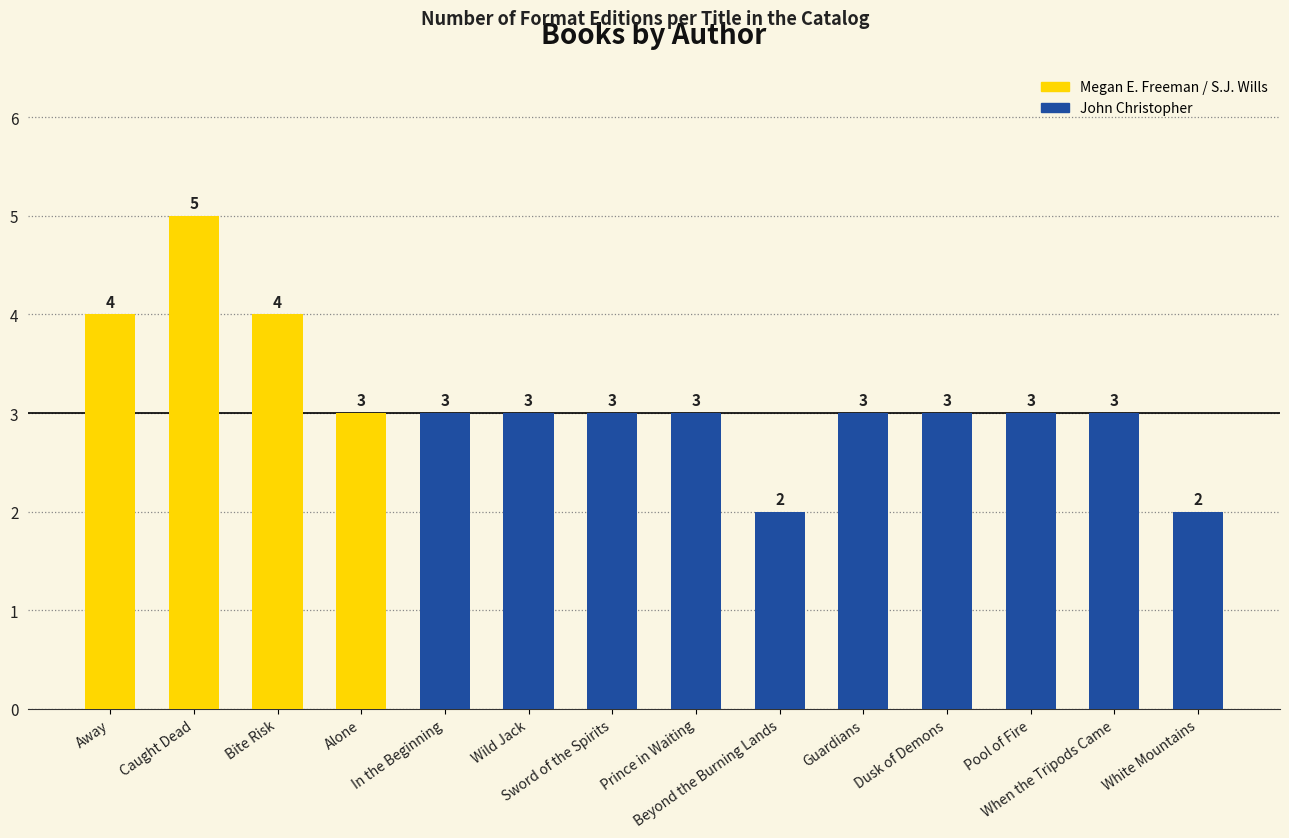

At which label does the data first exceed 3?

Away